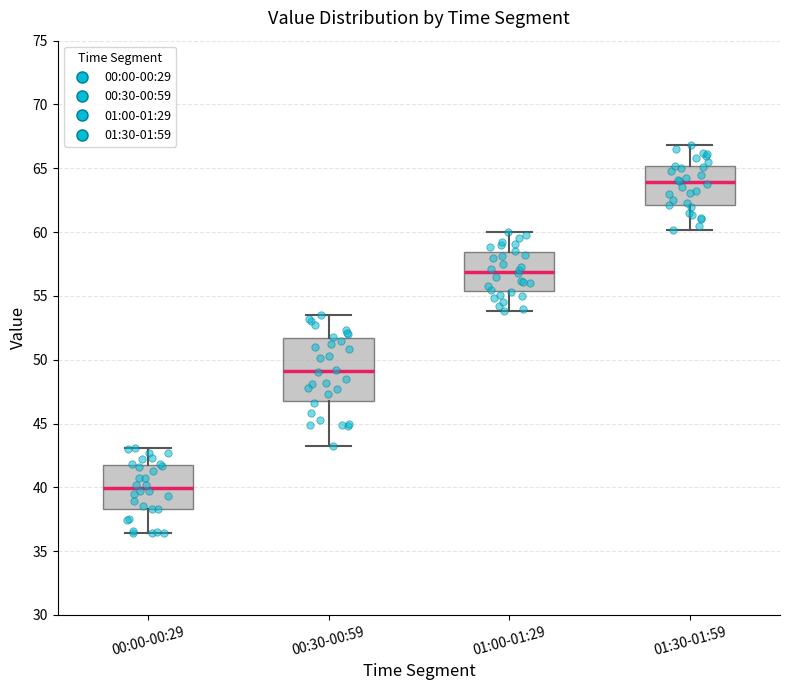

Where is the upper edge of the box for 01:00-01:29 on the y-axis? The values are not printed on the chart, so give them approximately, as read against the axis.

58.5